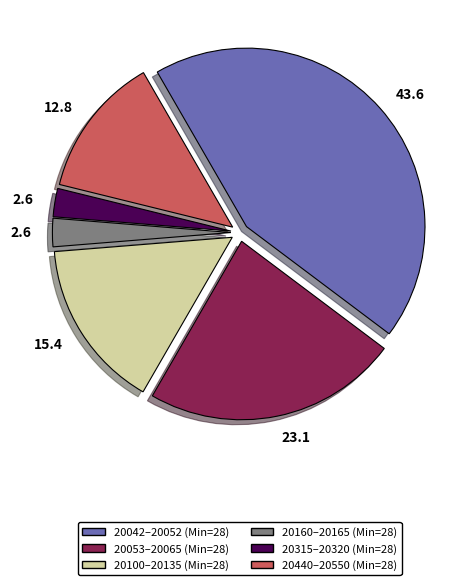

Is there any slice that represents more than half of the pie?

No